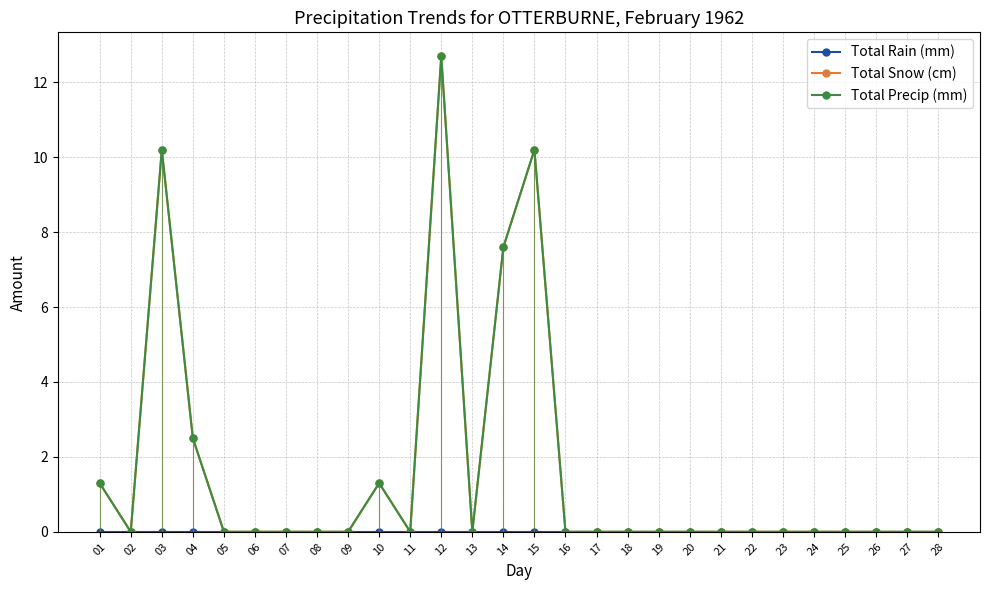

Reading left to right, extract all data points from this chart.

Total Rain (mm): 01=0.0	02=0.0	03=0.0	04=0.0	05=0.0	06=0.0	07=0.0	08=0.0	09=0.0	10=0.0	11=0.0	12=0.0	13=0.0	14=0.0	15=0.0	16=0.0	17=0.0	18=0.0	19=0.0	20=0.0	21=0.0	22=0.0	23=0.0	24=0.0	25=0.0	26=0.0	27=0.0	28=0.0
Total Snow (cm): 01=1.3	02=0.0	03=10.2	04=2.5	05=0.0	06=0.0	07=0.0	08=0.0	09=0.0	10=1.3	11=0.0	12=12.7	13=0.0	14=7.6	15=10.2	16=0.0	17=0.0	18=0.0	19=0.0	20=0.0	21=0.0	22=0.0	23=0.0	24=0.0	25=0.0	26=0.0	27=0.0	28=0.0
Total Precip (mm): 01=1.3	02=0.0	03=10.2	04=2.5	05=0.0	06=0.0	07=0.0	08=0.0	09=0.0	10=1.3	11=0.0	12=12.7	13=0.0	14=7.6	15=10.2	16=0.0	17=0.0	18=0.0	19=0.0	20=0.0	21=0.0	22=0.0	23=0.0	24=0.0	25=0.0	26=0.0	27=0.0	28=0.0